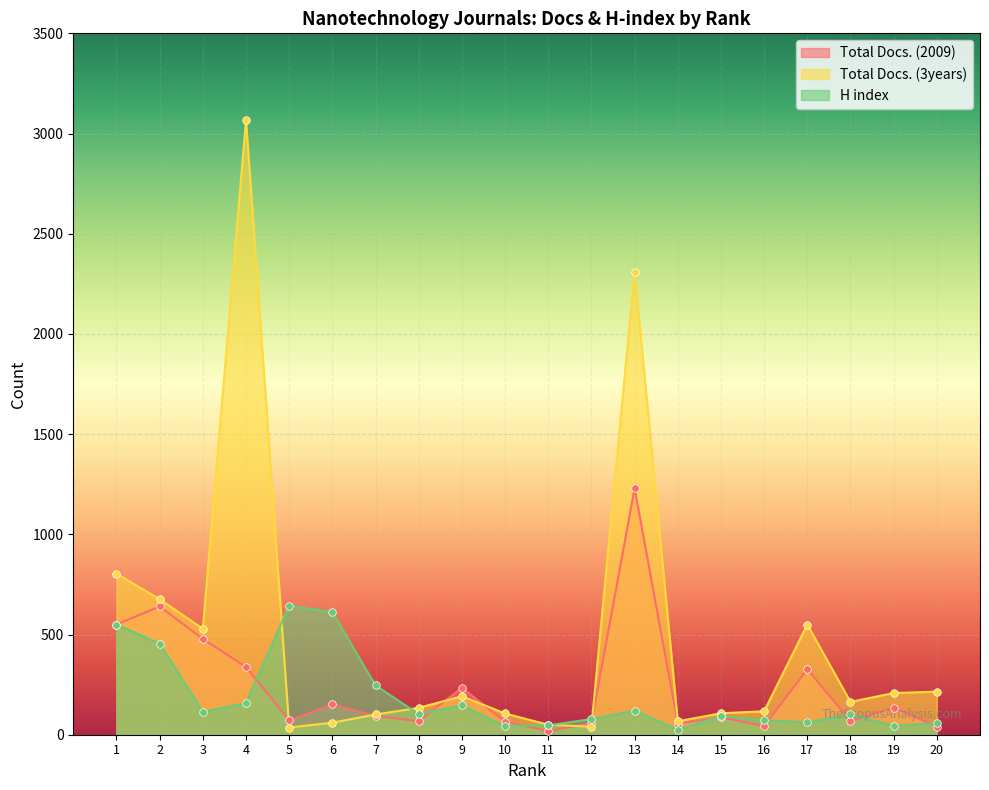

Which series has the largest Y range (max minus min)?

Total Docs. (3years)